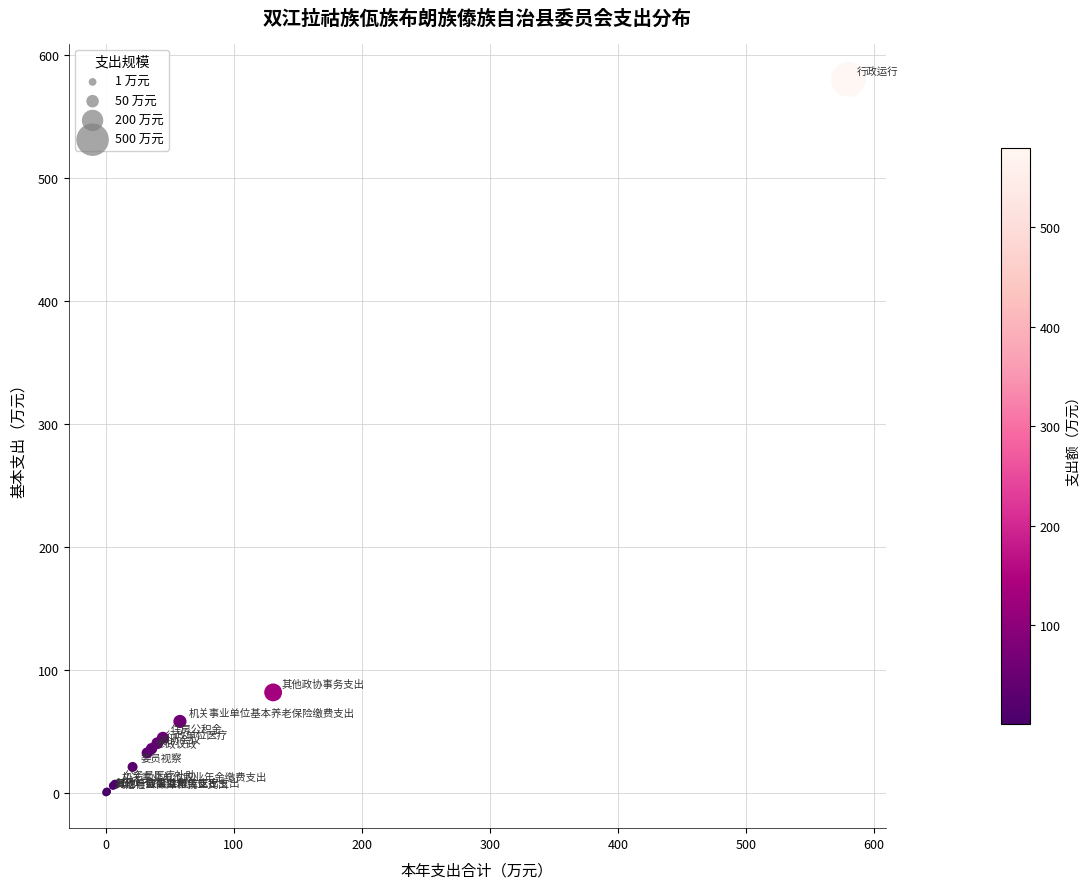

What Y value in the scatter plot is closest to 290?

81.6